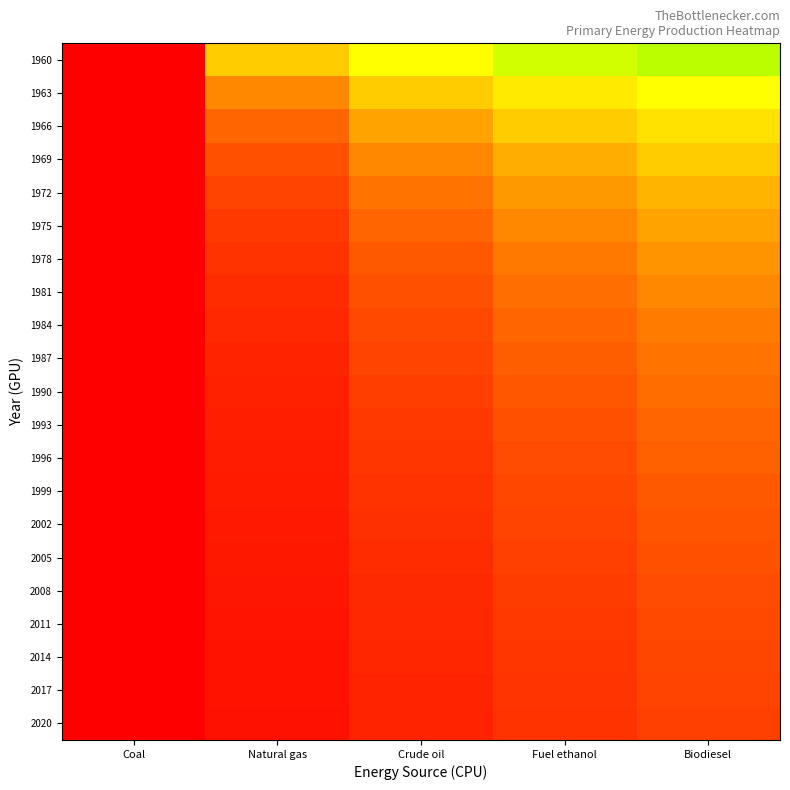

Which series has the largest total across all categories?

1960